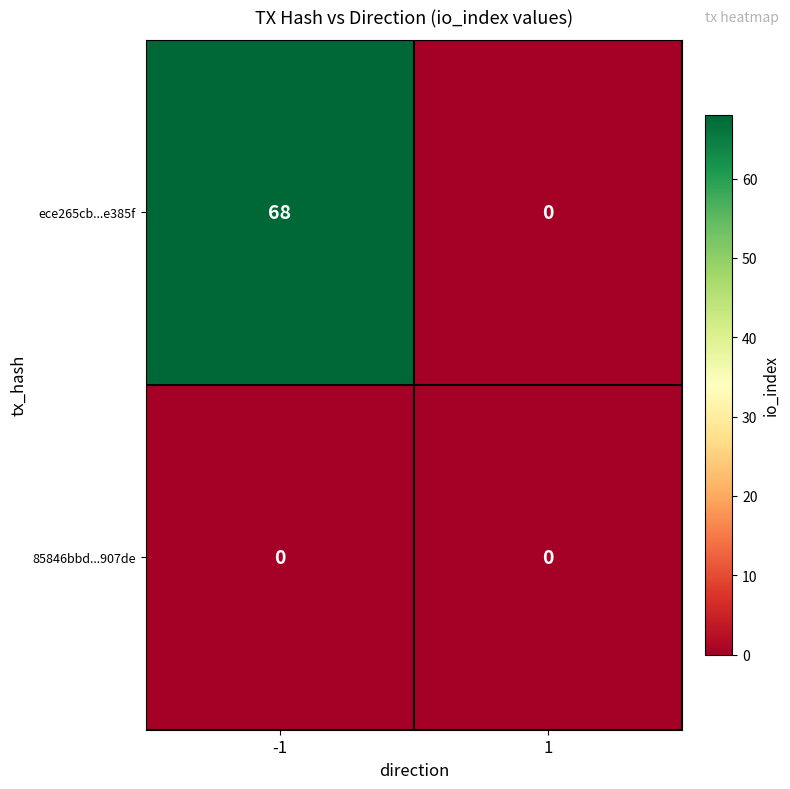

At which category is the sum across all series the highest?

-1